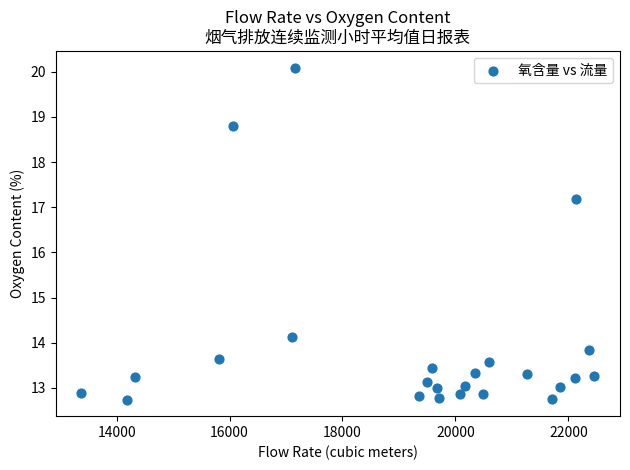

What Y value in the scatter plot is closest to 16?

17.2